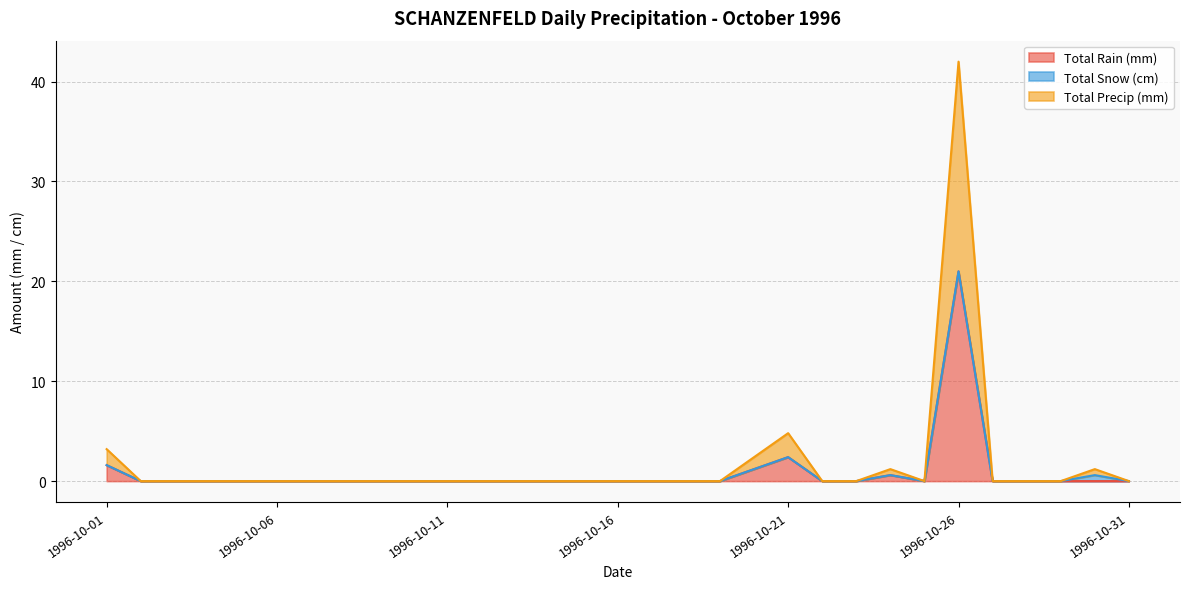

Is it true that Total Rain (mm) equals 0.0 at 1996-10-10?

True